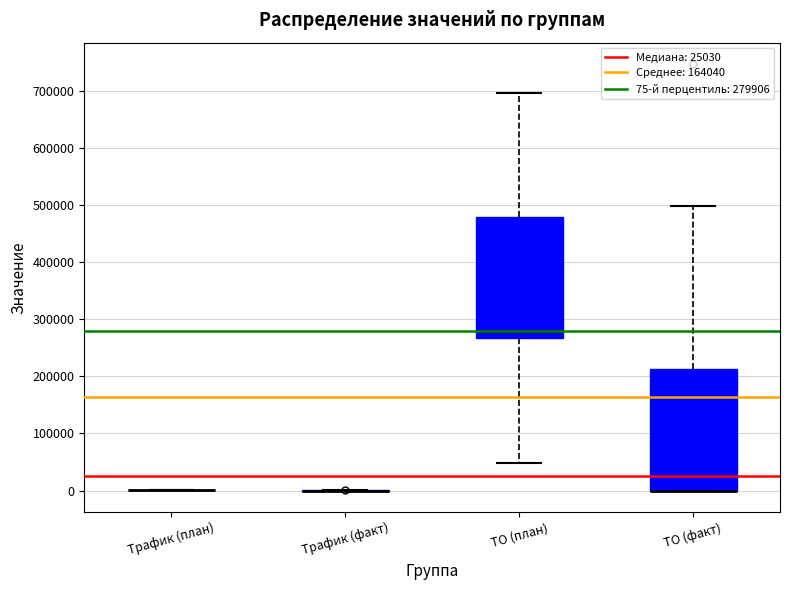

Where does the lower whisker of the box for ТО (план) end on the y-axis? The values are not printed on the chart, so give them approximately, as read against the axis.

50000